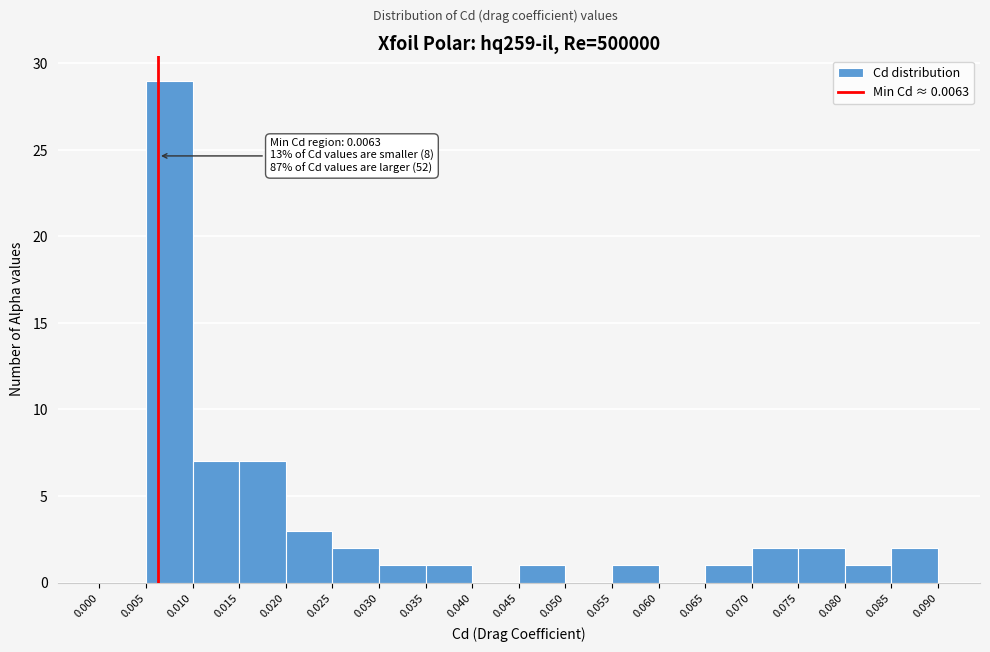

Which range on the x-axis has the tallest bar?

0.005 to 0.010